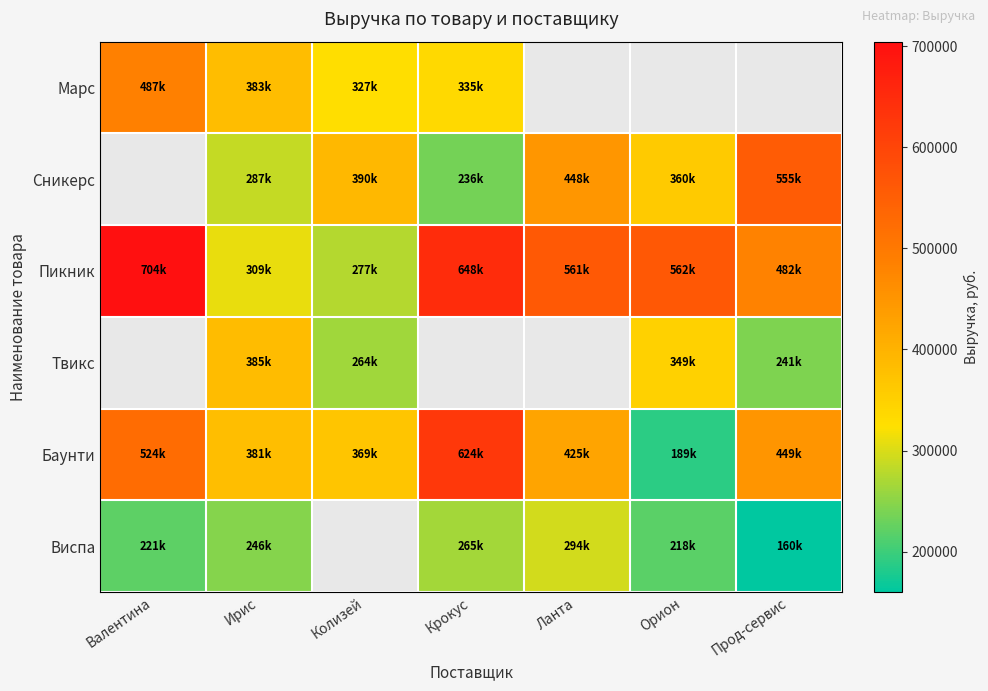

Which series changed the most between Валентина and Ирис?

Пикник